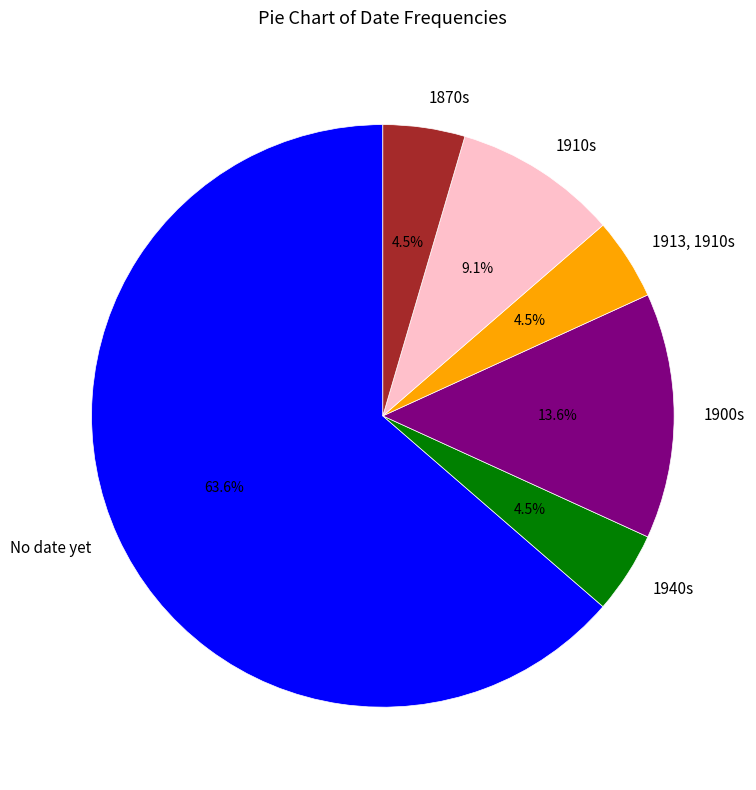

To the nearest percent, what percentage of the pie is 1910s?

9%